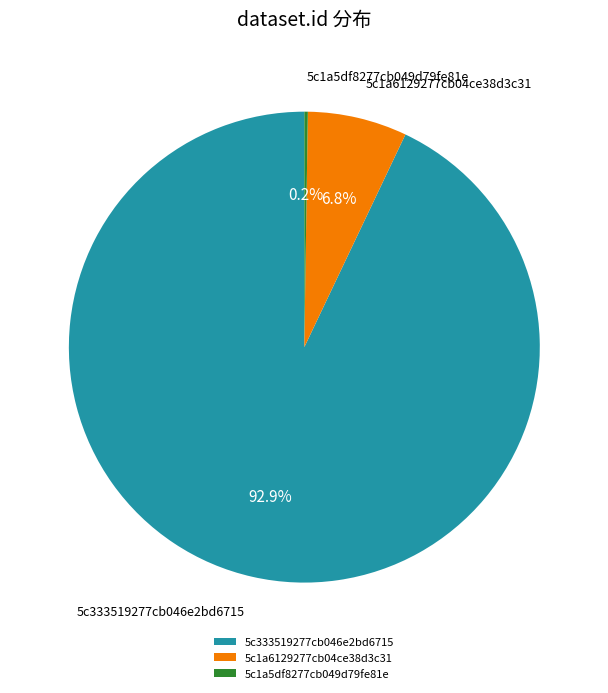

What is the total percentage of 5c1a6129277cb04ce38d3c31 and 5c333519277cb046e2bd6715?

99.8%